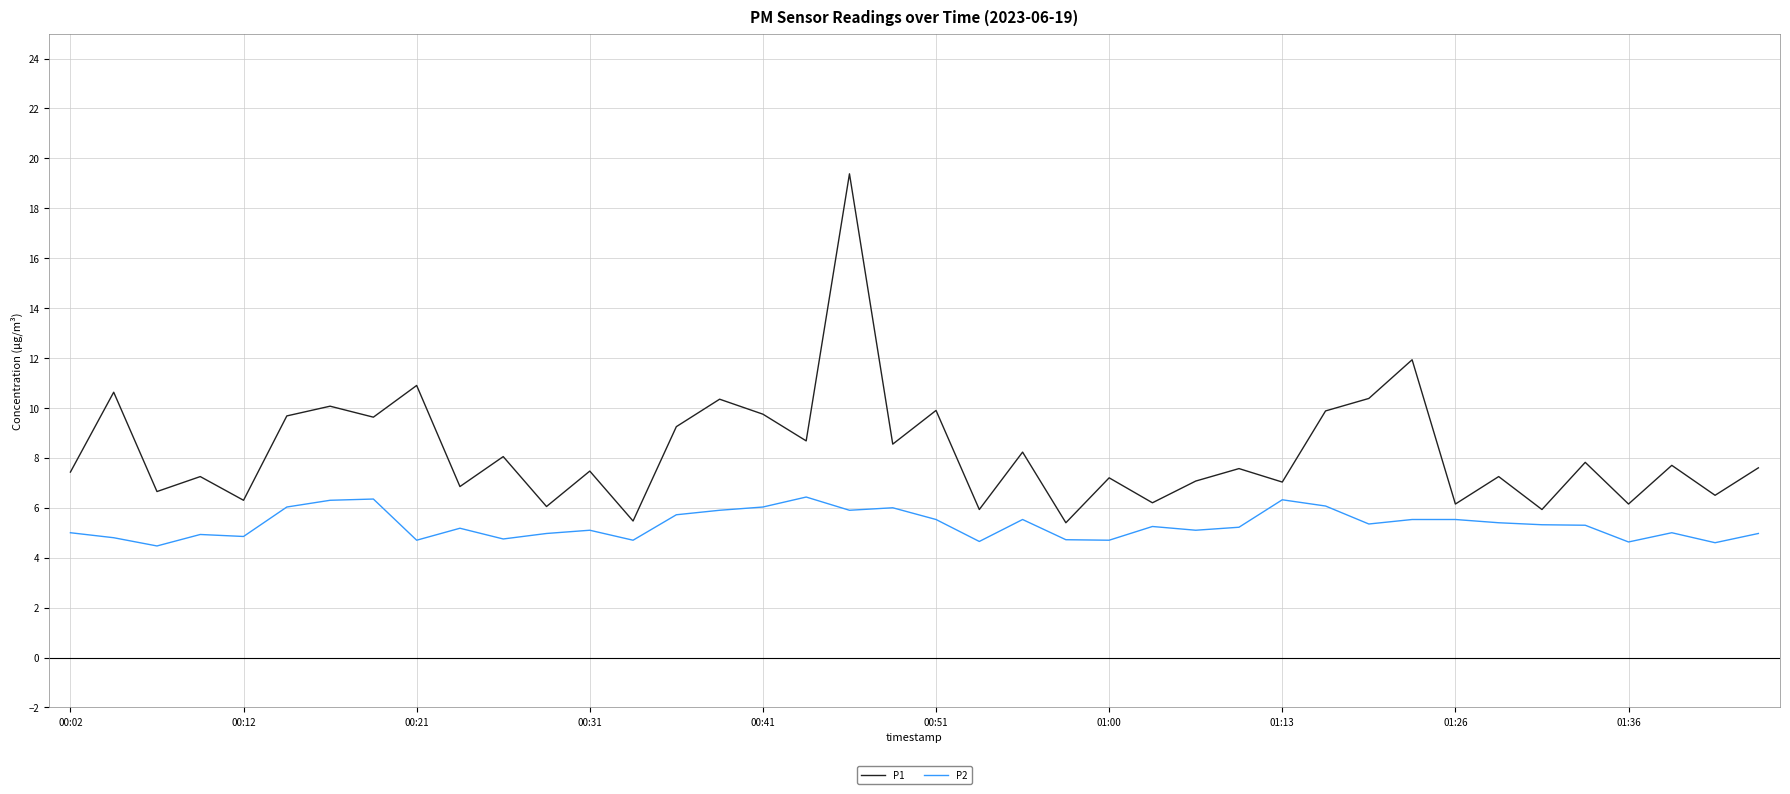

What is the average value of the P2 series?

5.3